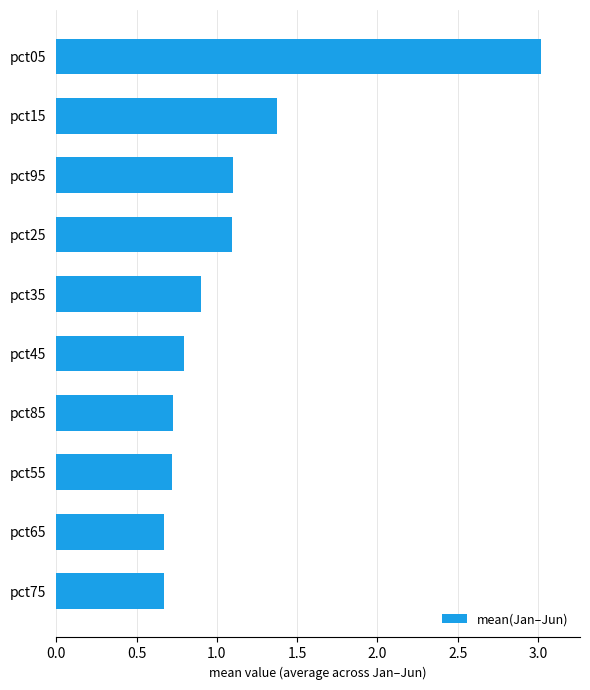

Is it true that the value at pct35 is 0.3?

False